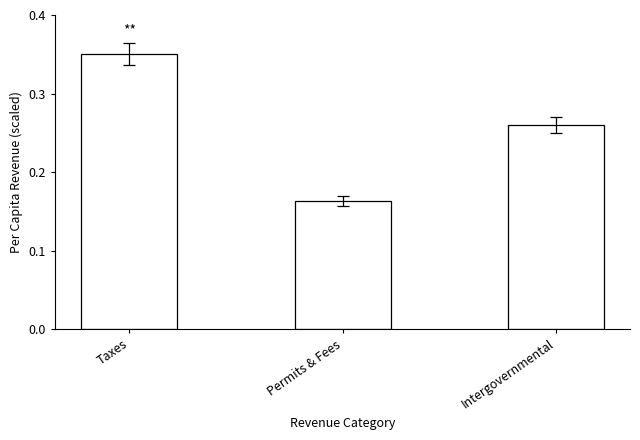

Which has a higher value, Taxes or Intergovernmental?

Taxes